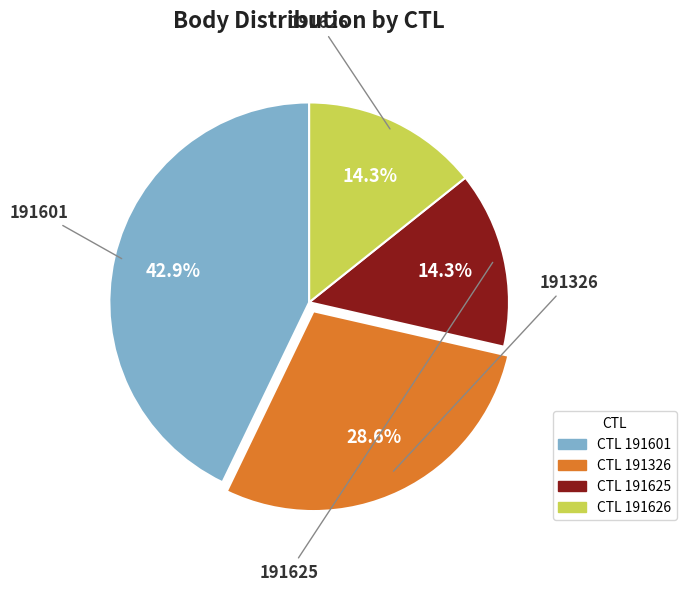

To the nearest percent, what percentage of the pie is 191626?

14%